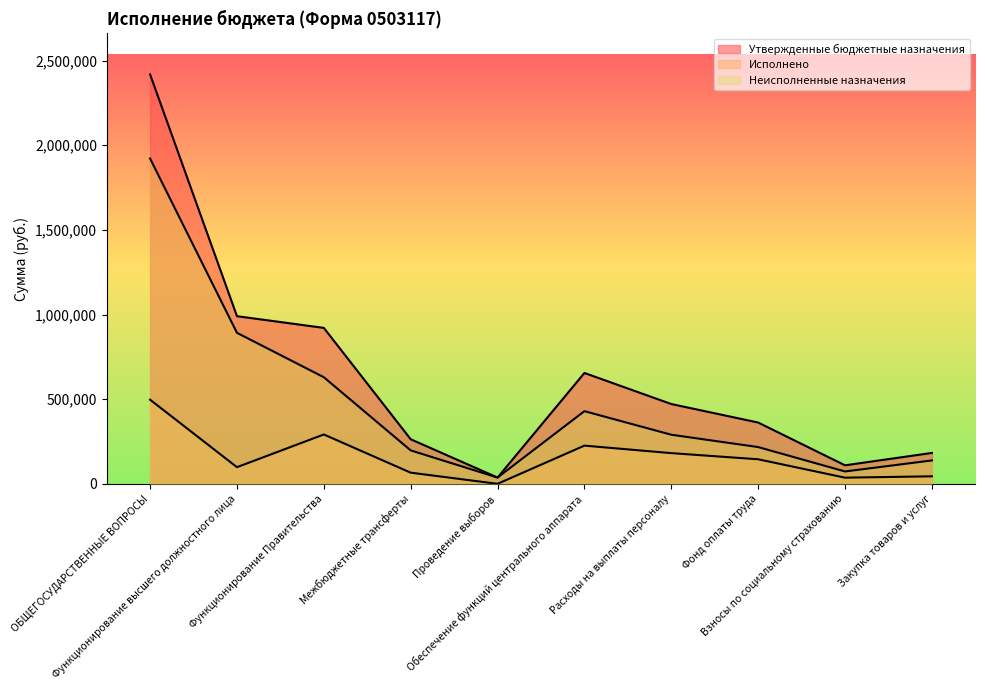

At which category is the sum across all series the highest?

ОБЩЕГОСУДАРСТВЕННЫЕ ВОПРОСЫ